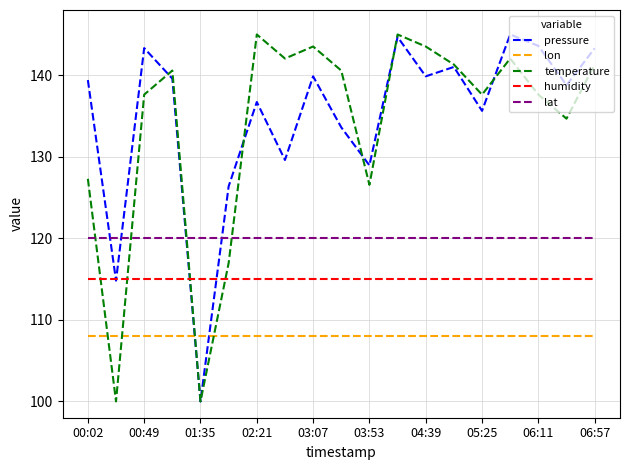

How many times do lat and temperature cross each other?

4